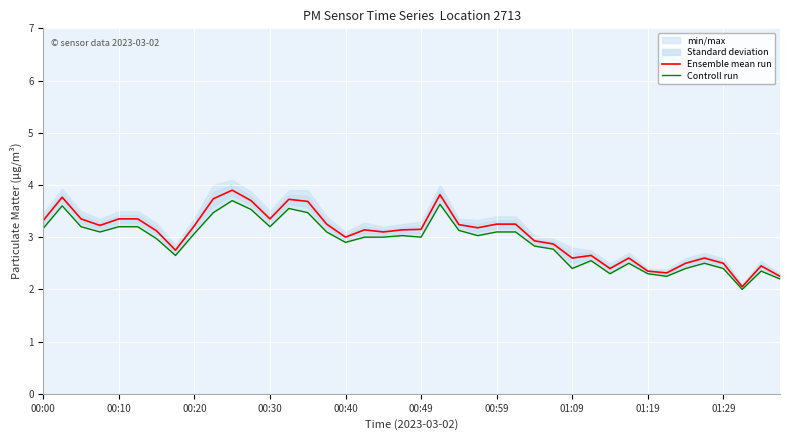

At which category is the sum across all series the highest?

10